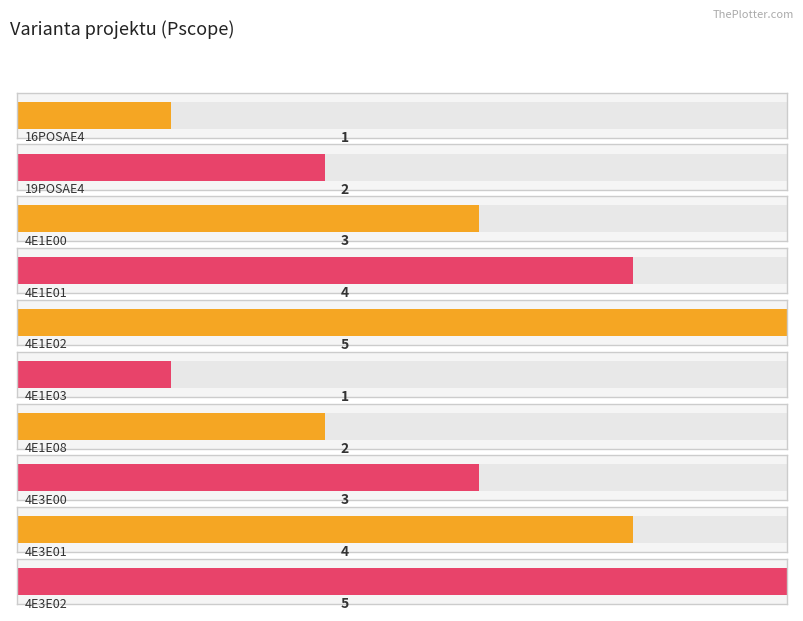

Is it true that the value at 19POSAE4 is 2?

True